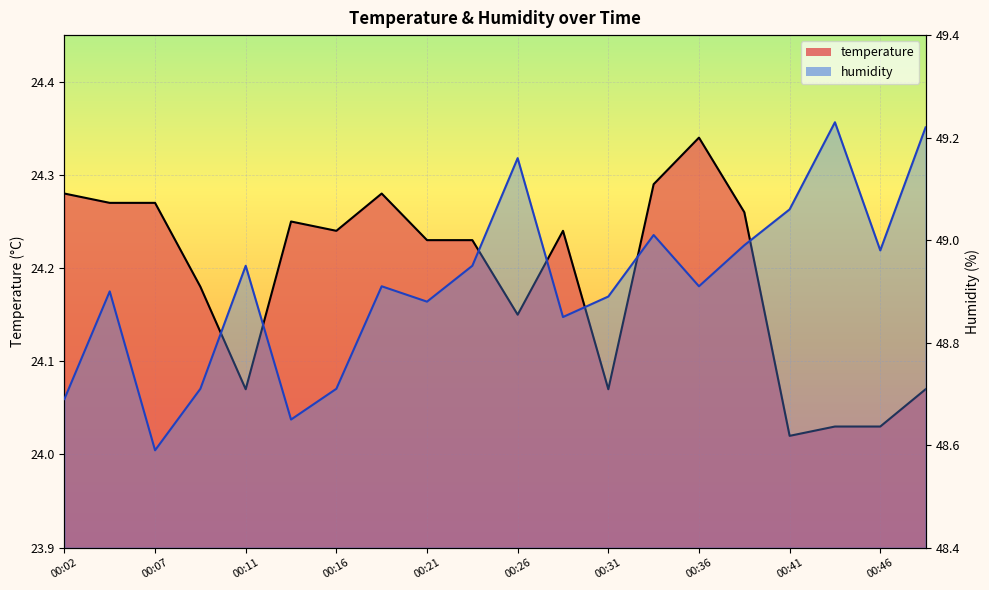

What is the total value across all series at 00:07?

72.9